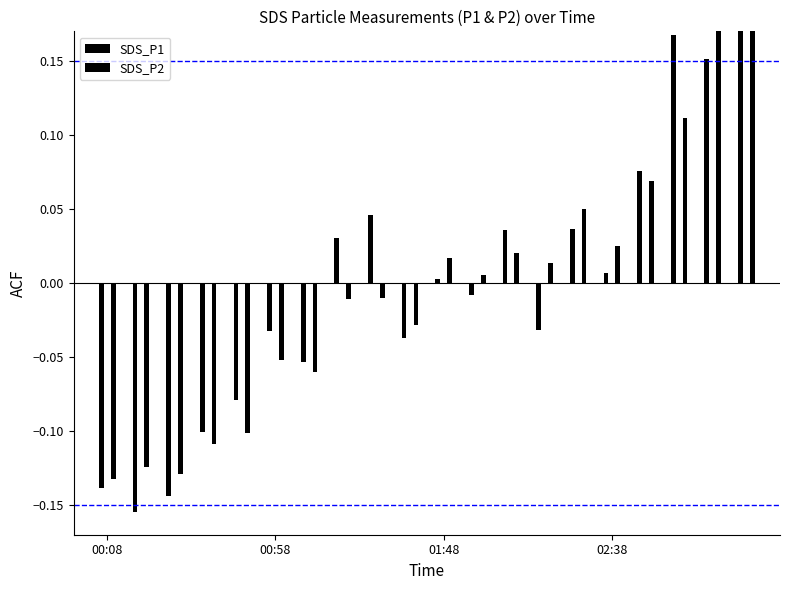

How many bars are there in total?

40